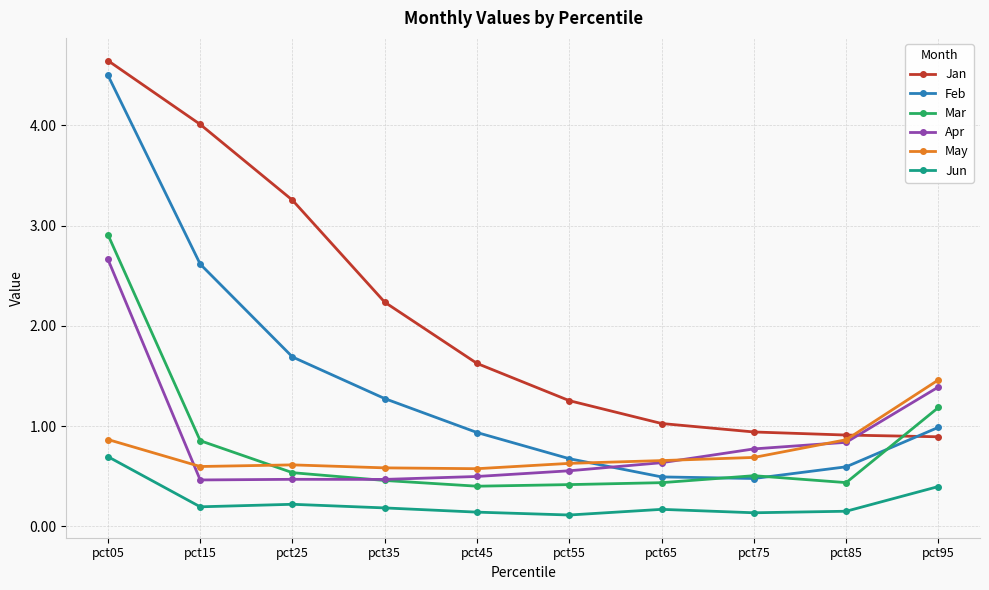

What is the total value across all series at pct45?

4.2